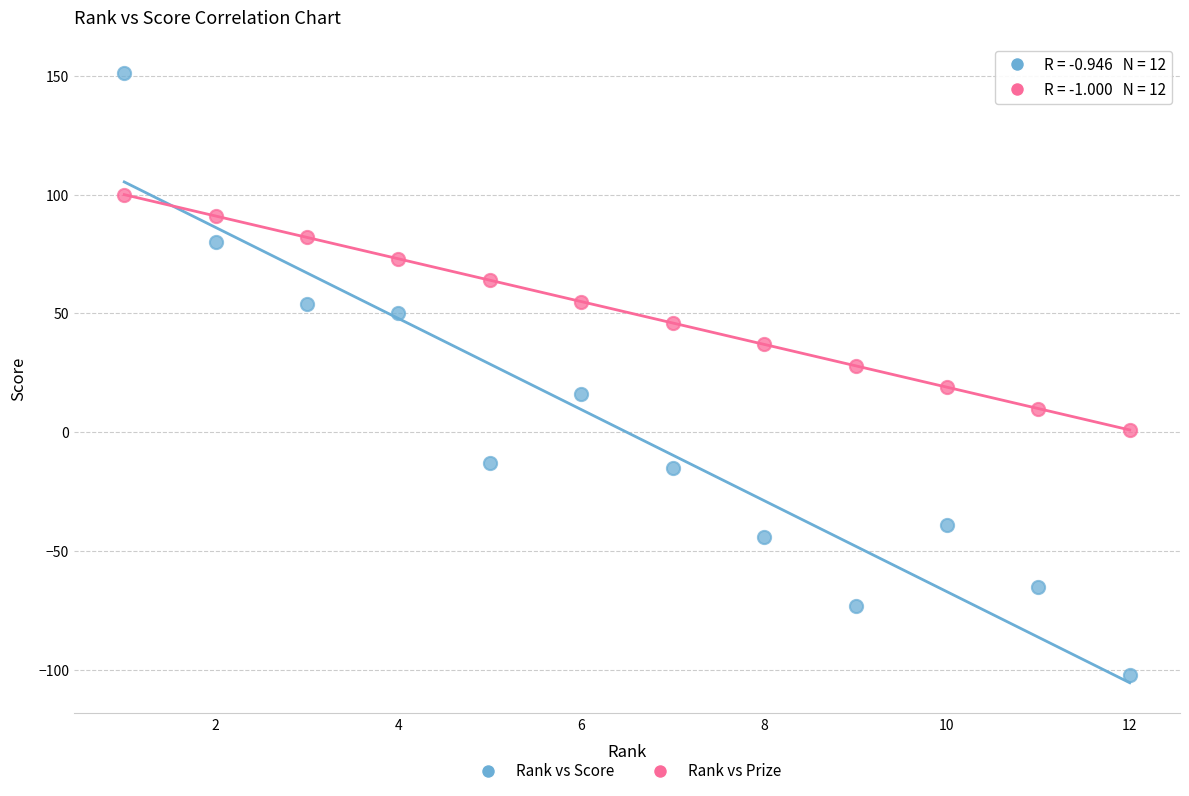

What are all the series names shown in the legend?

Rank vs Score, Rank vs Prize